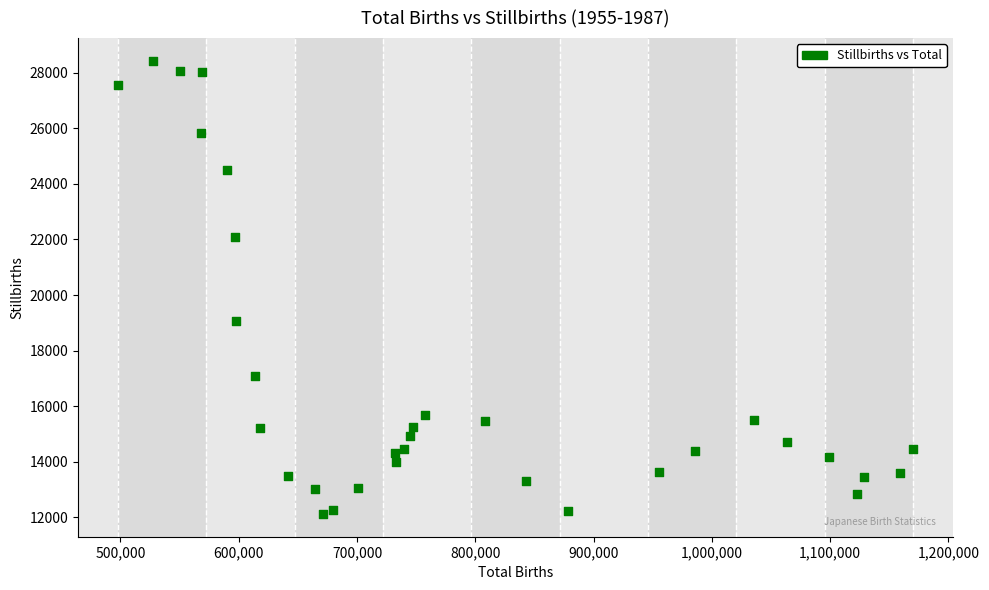

What is the range of Y values (max minus min)?

16301